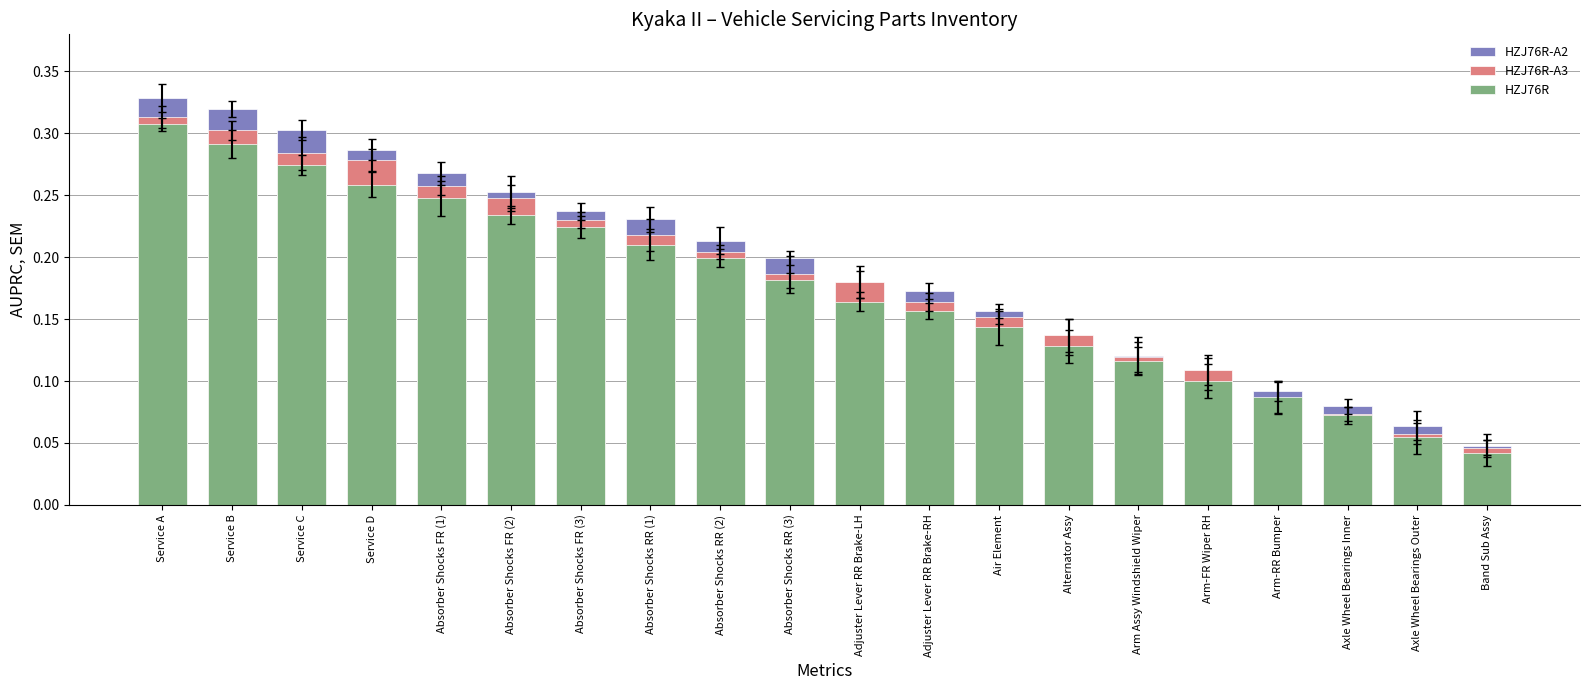

Rank the series at Absorber Shocks FR (1) from highest to lowest value.

HZJ76R-A2, HZJ76R-A3, HZJ76R